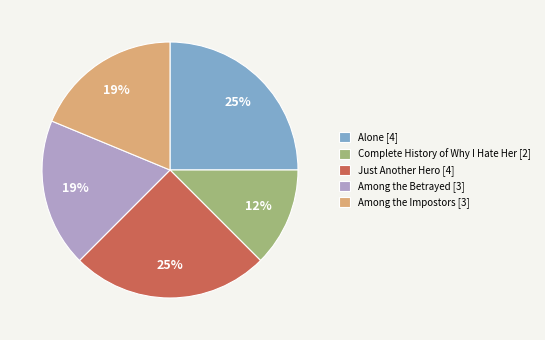

To the nearest percent, what percentage of the pie is Alone?

25%